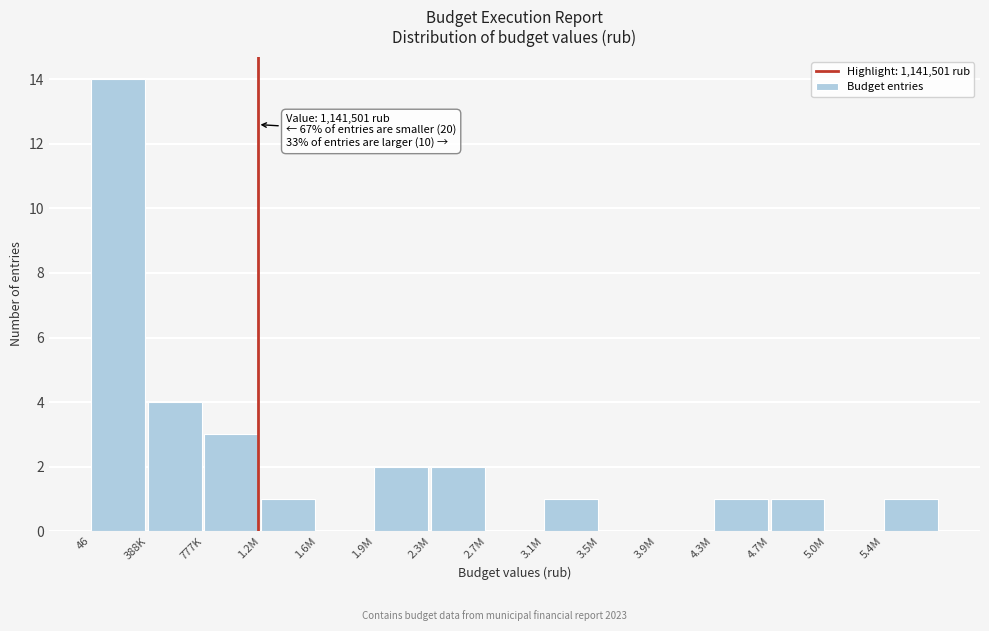

Reading right to left, extract all data points from this chart.

5.4M=1	5.0M=0	4.7M=1	4.3M=1	3.9M=0	3.5M=0	3.1M=1	2.7M=0	2.3M=2	1.9M=2	1.6M=0	1.2M=1	777K=3	388K=4	46=14